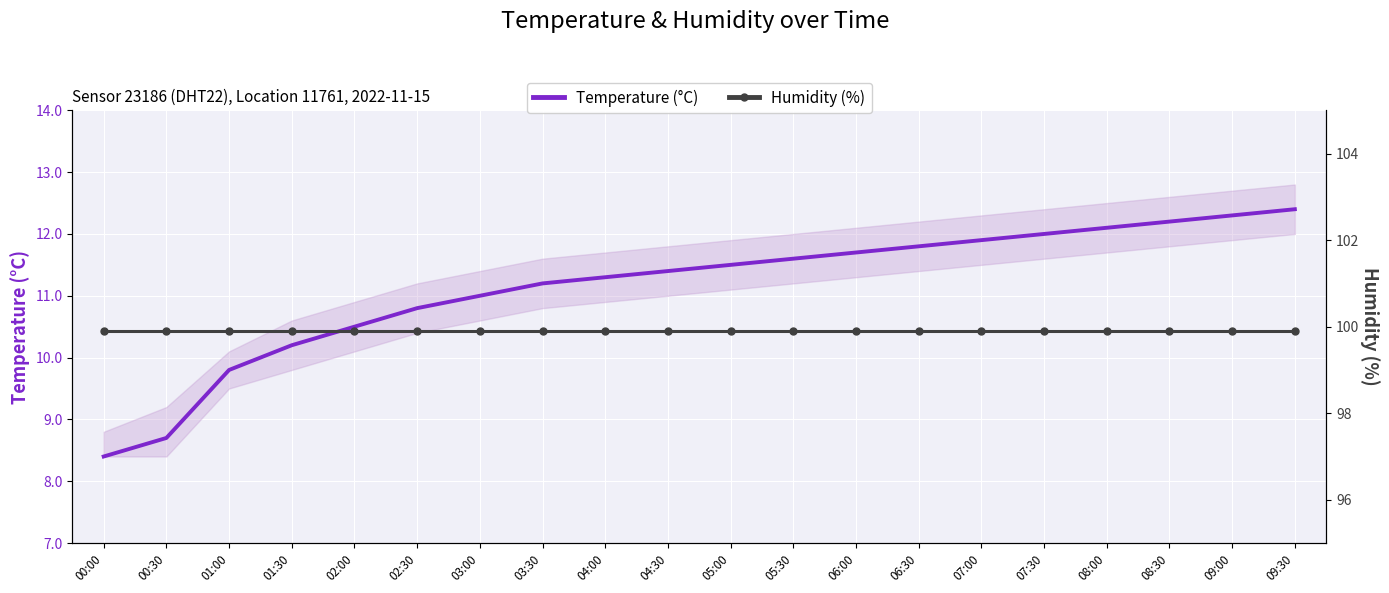

True or false: Temperature (°C) and Humidity (%) intersect in this chart.

False